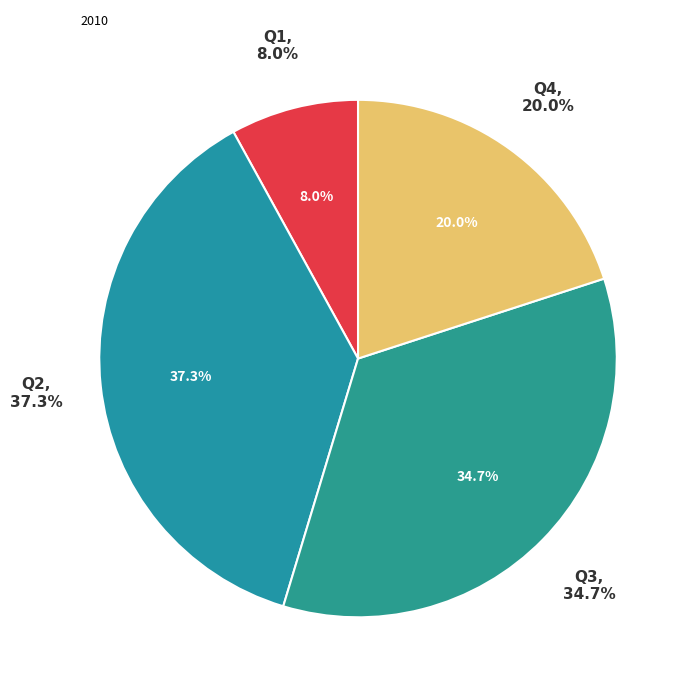

To the nearest percent, what is the average slice percentage?

25%